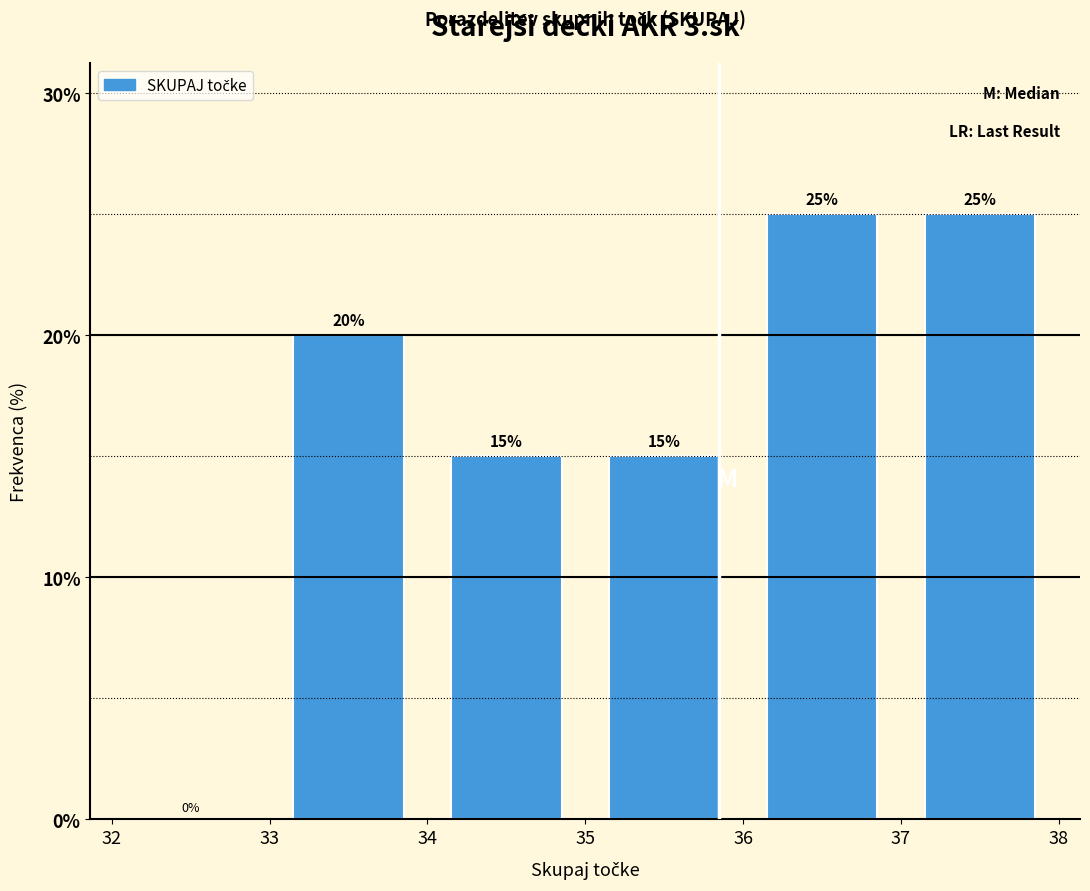

Reading left to right, transcribe this chart: for each bar, give the range it covers on the x-axis and its height.

32 to 33: 0
33 to 34: 20
34 to 35: 15
35 to 36: 15
36 to 37: 25
37 to 38: 25